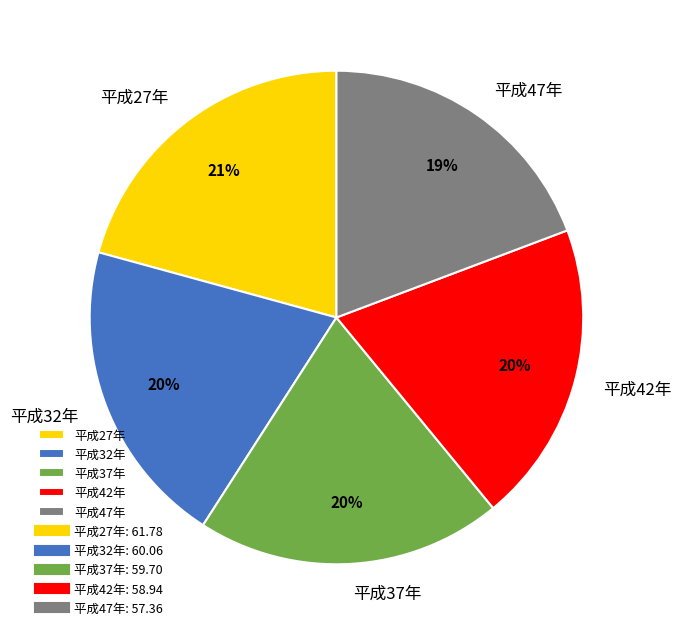

What percentage is the 平成37年 slice, to the nearest percent?

20%